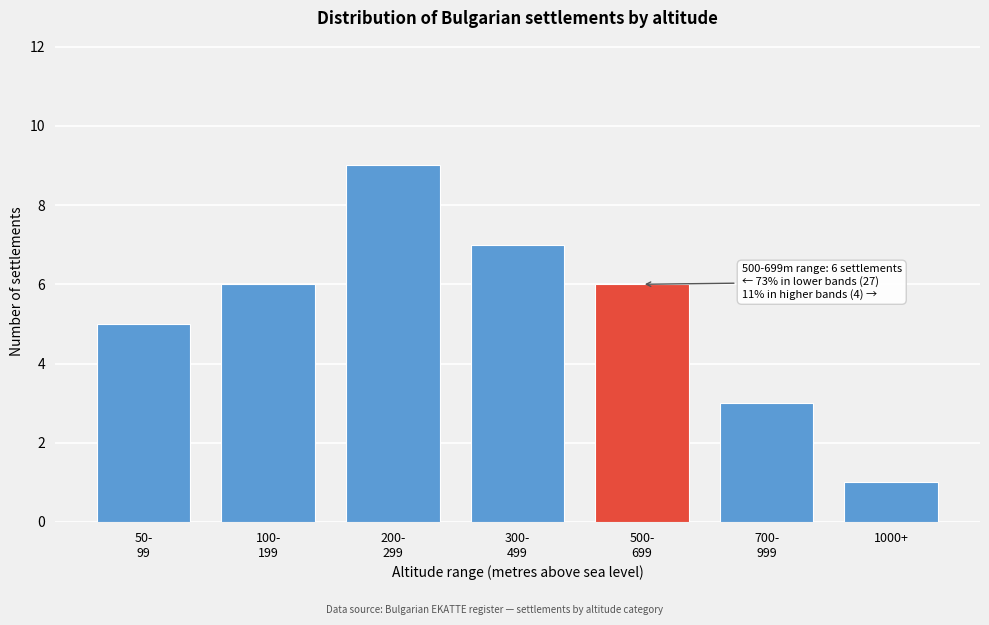

Reading right to left, extract all data points from this chart.

1	3	6	7	9	6	5